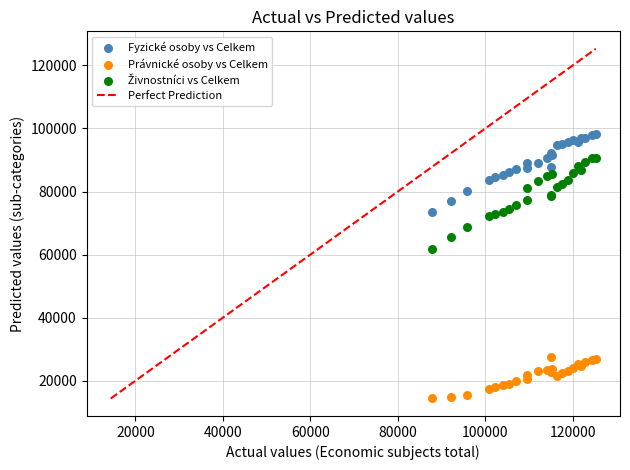

Across all series, what Y value is closest to 56301?

61862